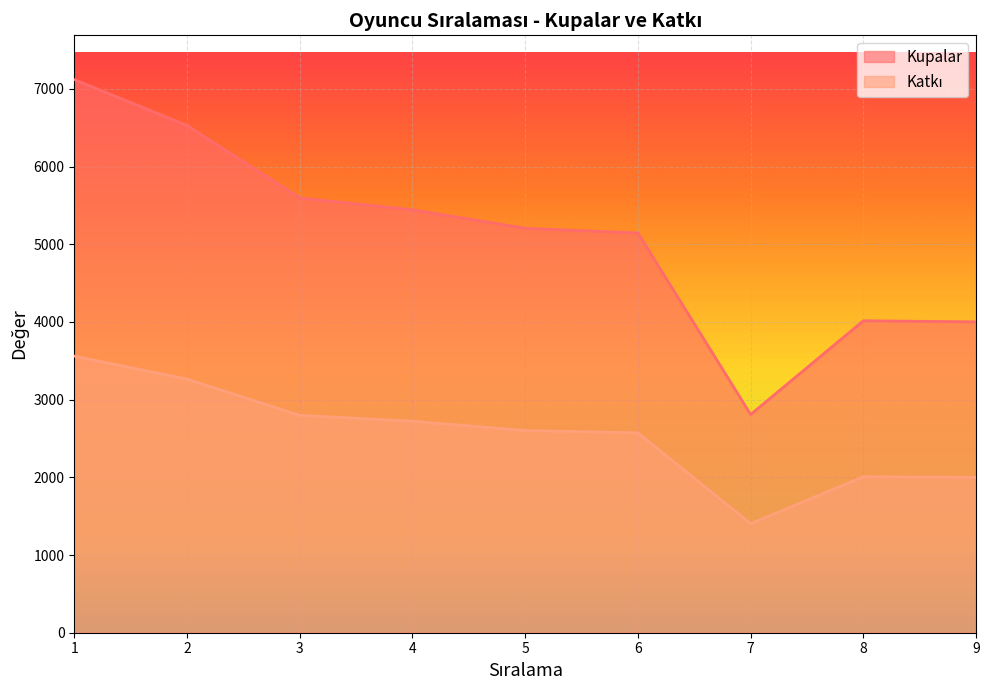

Where is Kupalar nearest to the value 4964?

6